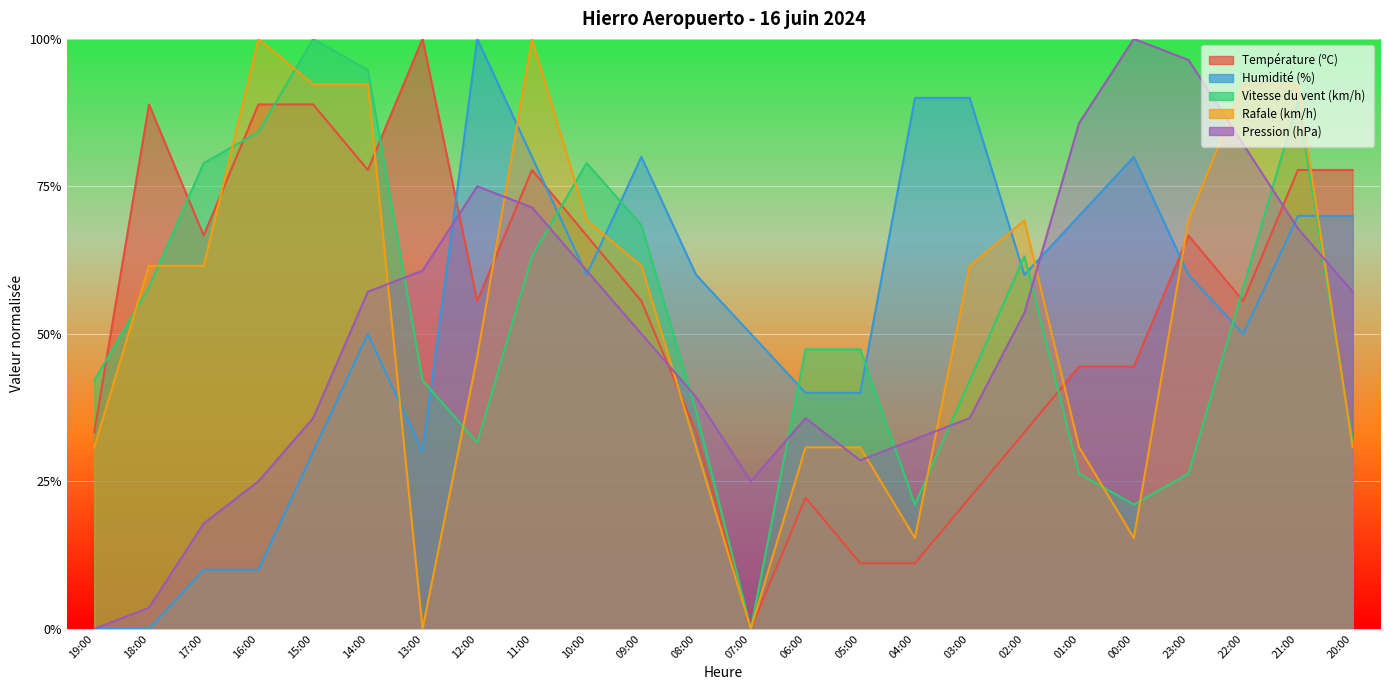

What is the sum of the Humidité (%) values at 07:00 and 23:00?

110.0